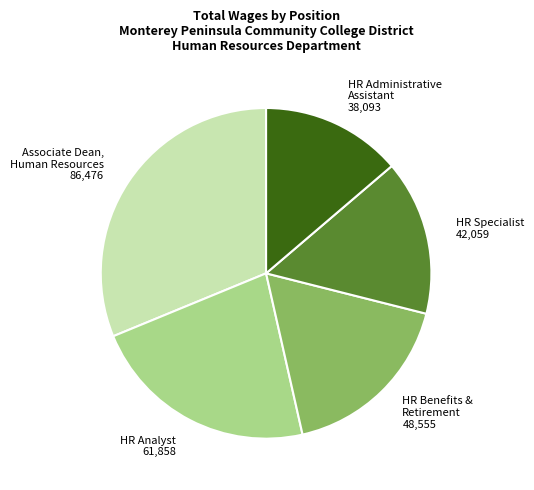

Which has a higher value, HR Administrative Assistant or HR Specialist?

HR Specialist